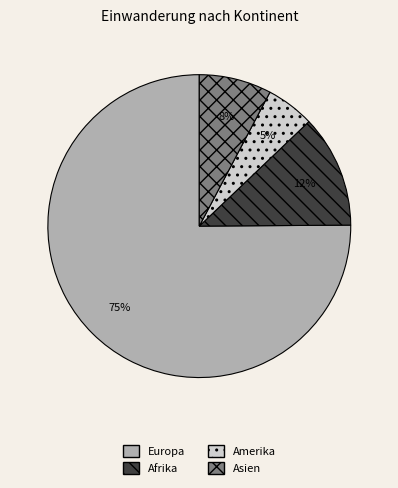

Approximately how many times larger is the value at Amerika compared to Afrika?

0.4